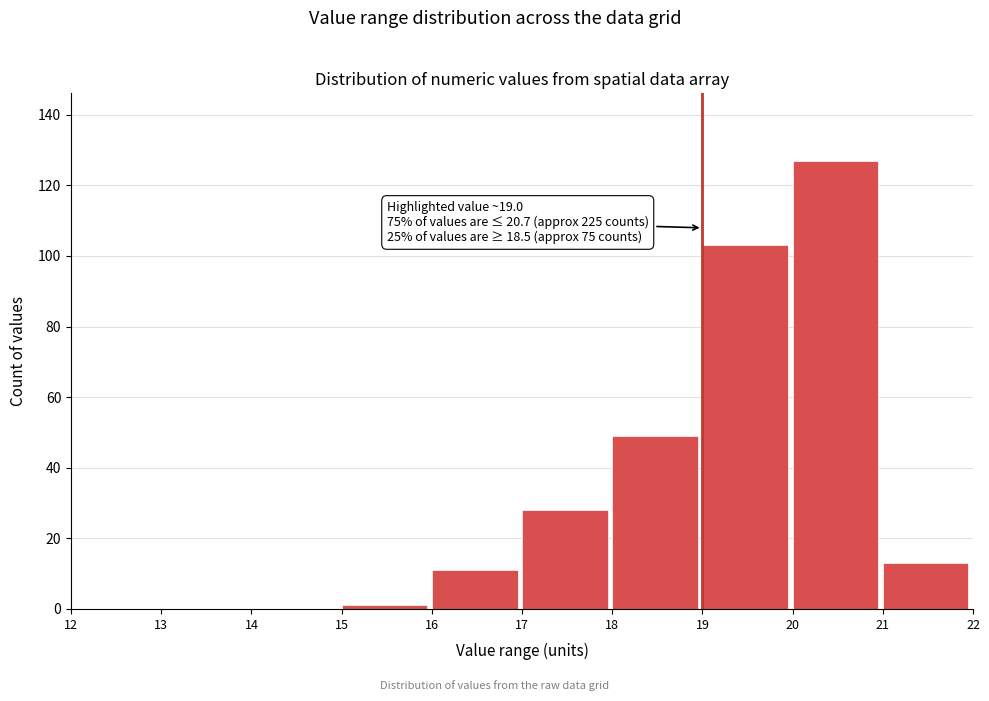

Which range on the x-axis has the tallest bar?

20 to 21